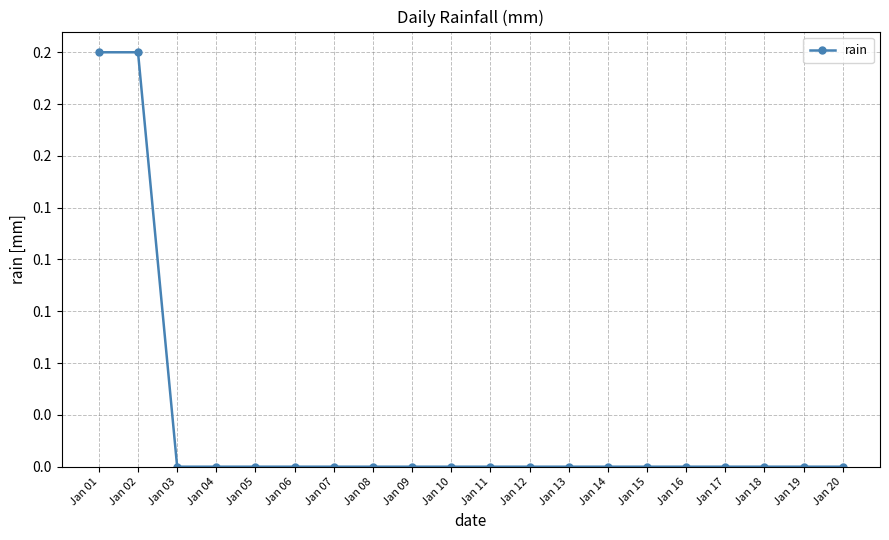

Rank the categories by value from highest to lowest.

Jan 01, Jan 02, Jan 03, Jan 04, Jan 05, Jan 06, Jan 07, Jan 08, Jan 09, Jan 10, Jan 11, Jan 12, Jan 13, Jan 14, Jan 15, Jan 16, Jan 17, Jan 18, Jan 19, Jan 20